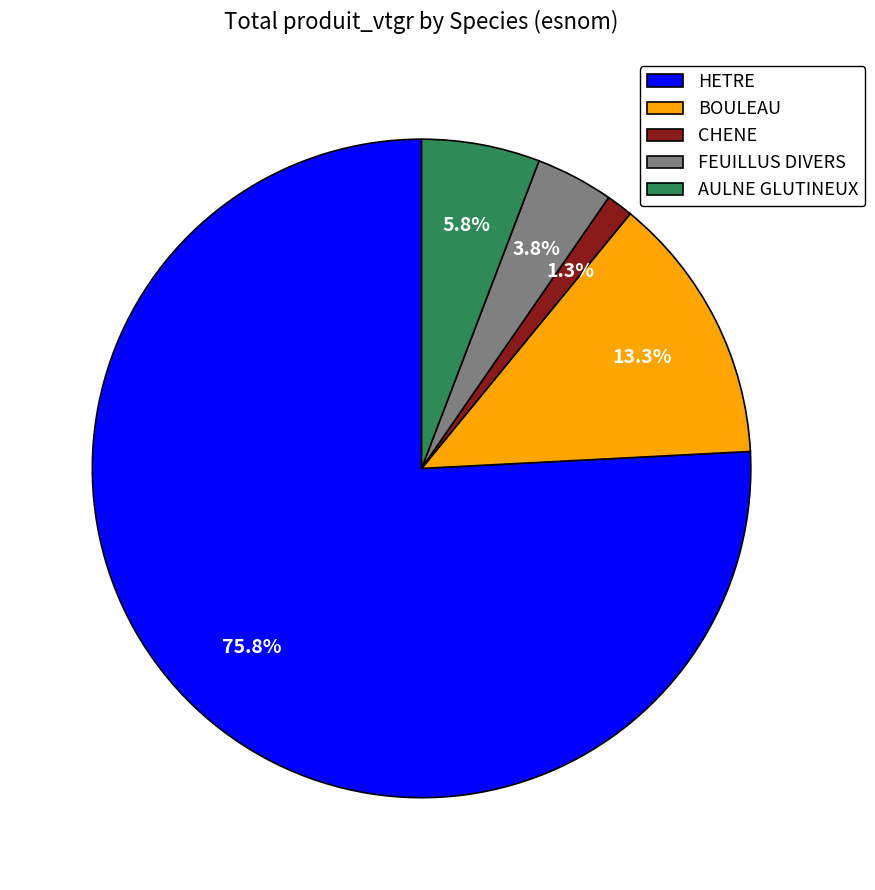

How many segments does this pie chart have?

5